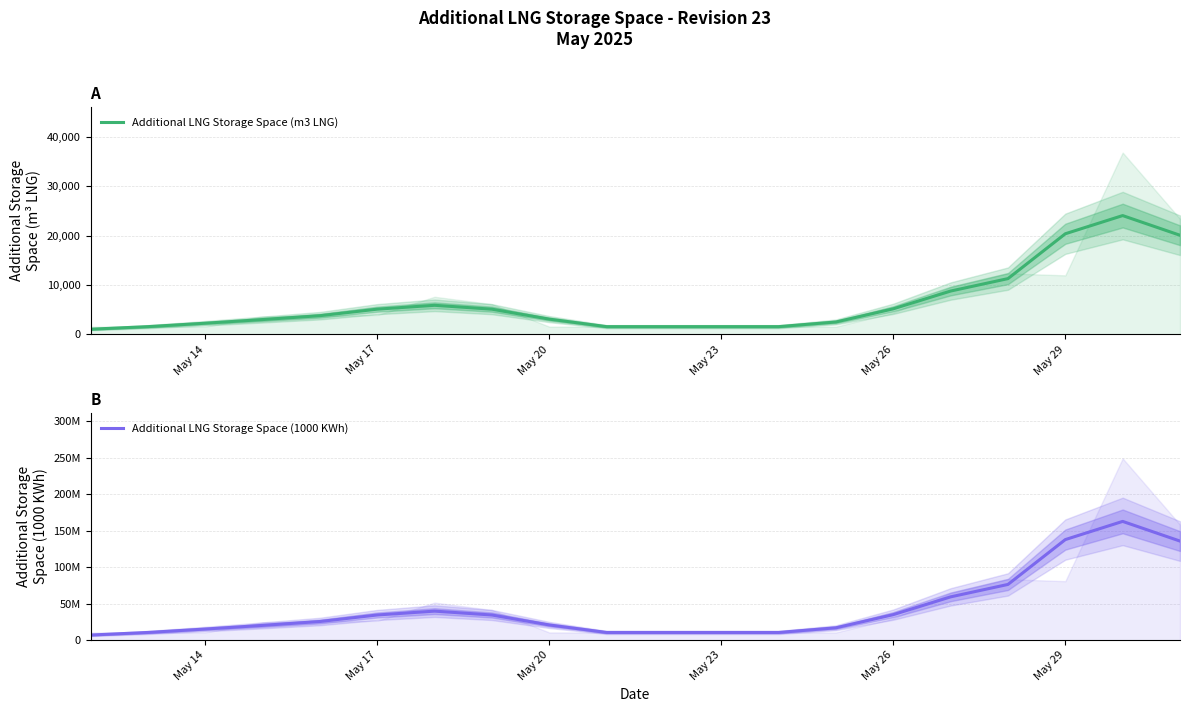

In Additional LNG Storage Space (1000 KWh), how many points are higher than both neighbors (excluding endpoints)?

2